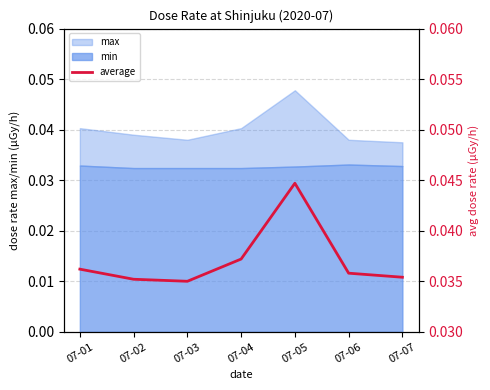

At which category does the data reach its first local valley?

07-03